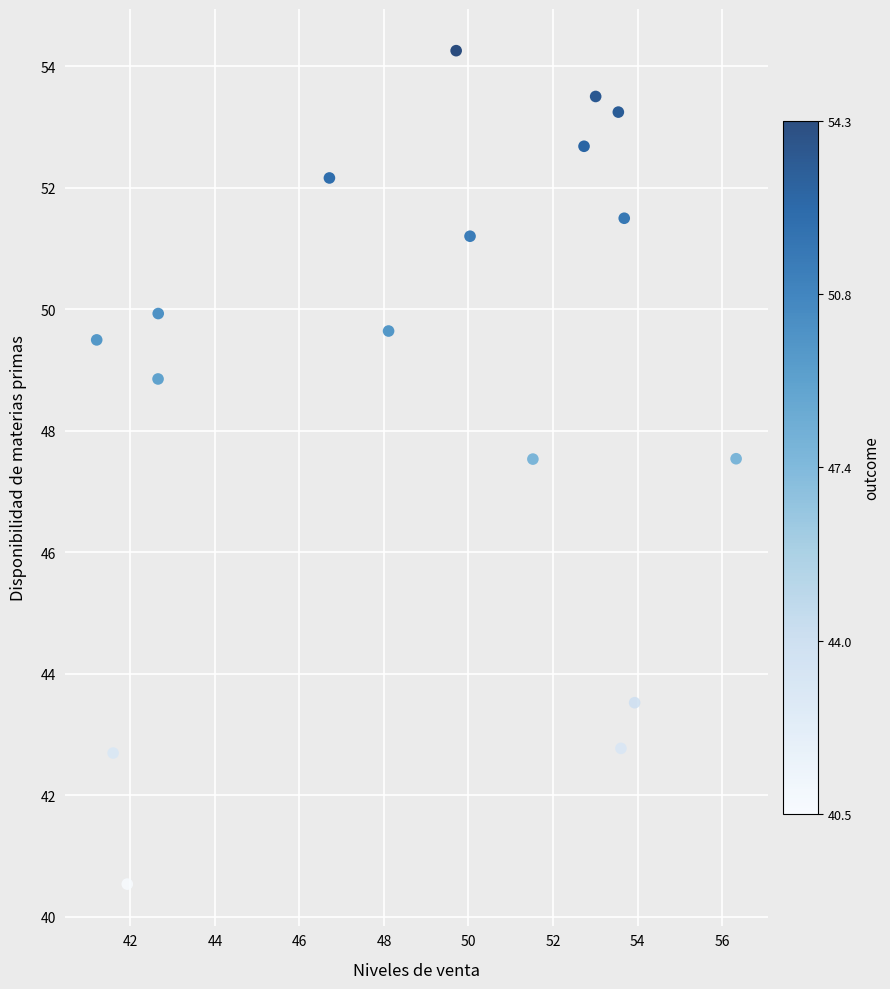

What is the range of Y values (max minus min)?

13.7